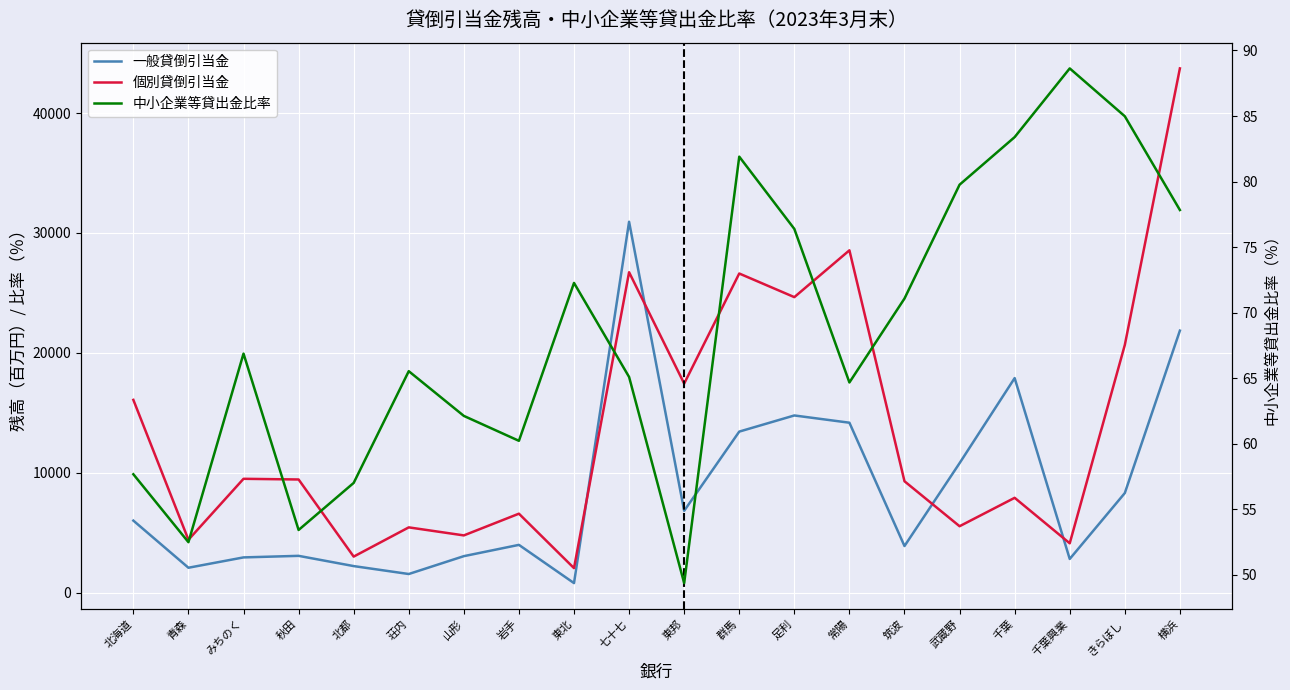

What is the spread (max minus min) of values at 山形?

4722.9